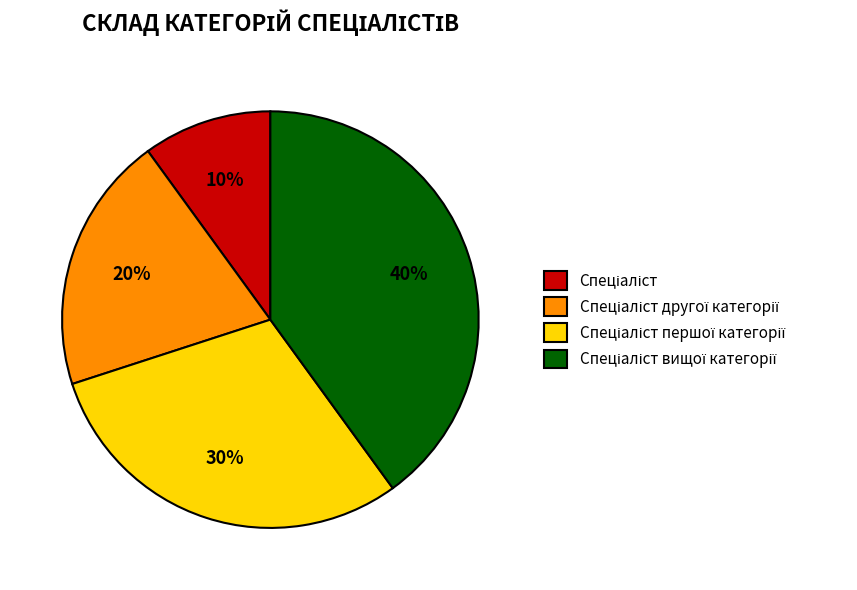

To the nearest percent, what is the difference between the largest and smallest slice percentages?

30%